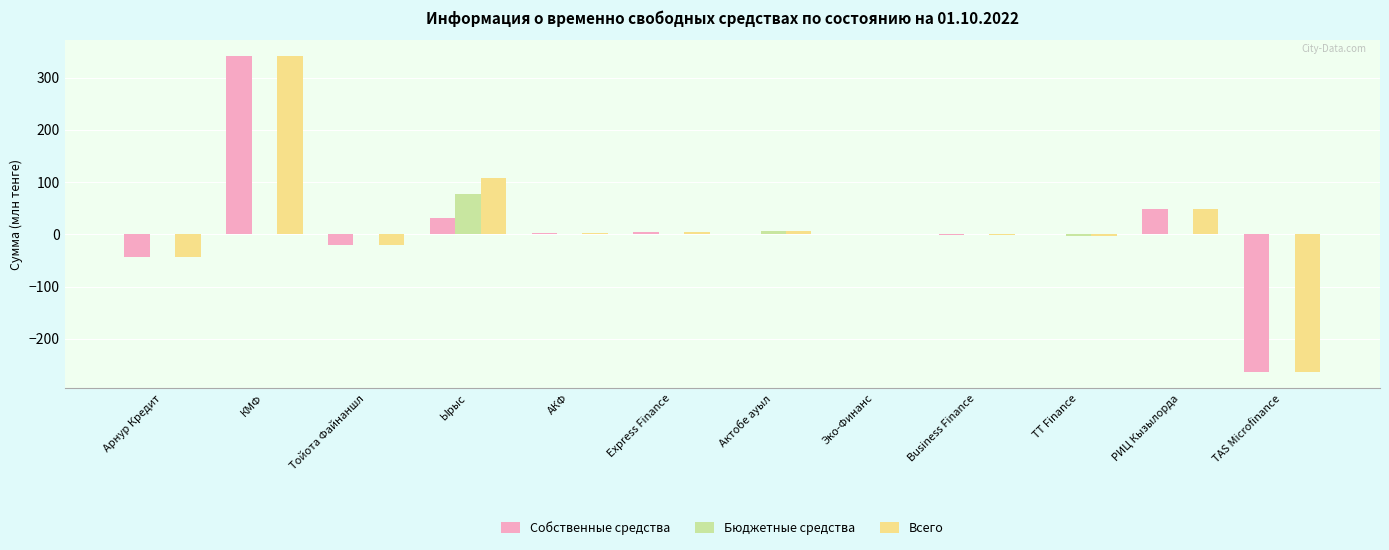

Is it true that Собственные средства equals 243.3 at Актобе ауыл?

False